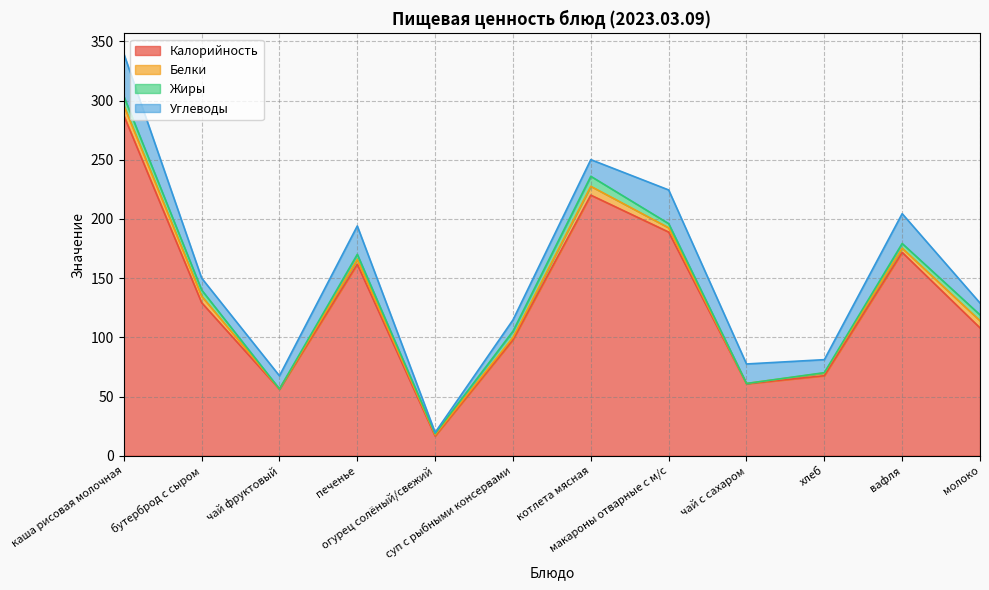

Is it true that Углеводы equals 25.2 at вафля?

True